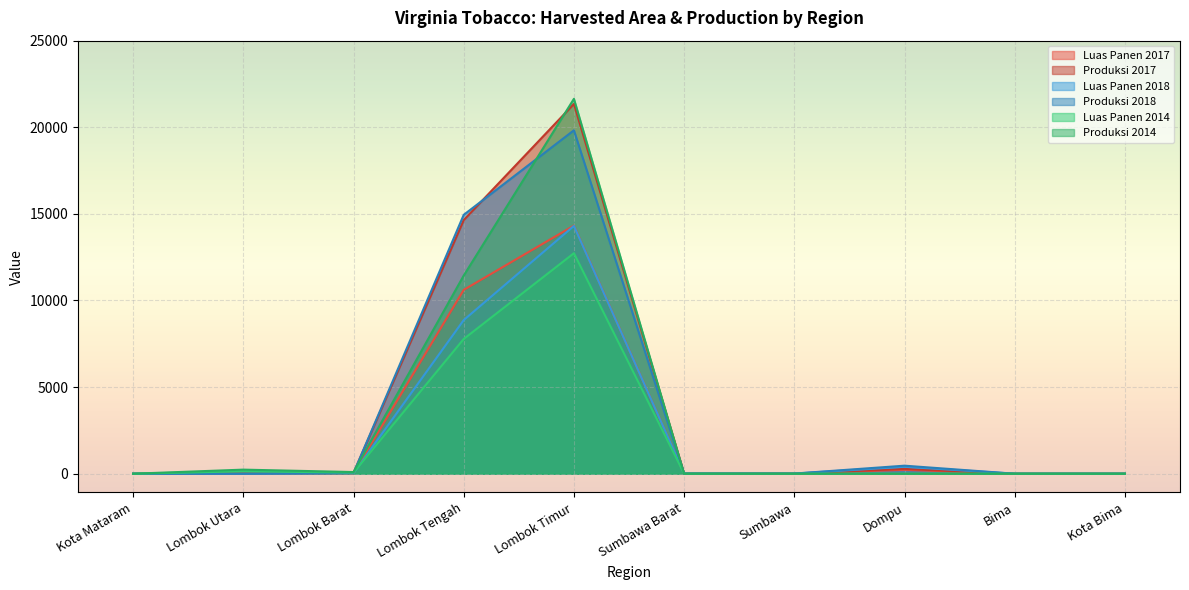

What is the average value of the Luas Panen 2017 series?

2522.9